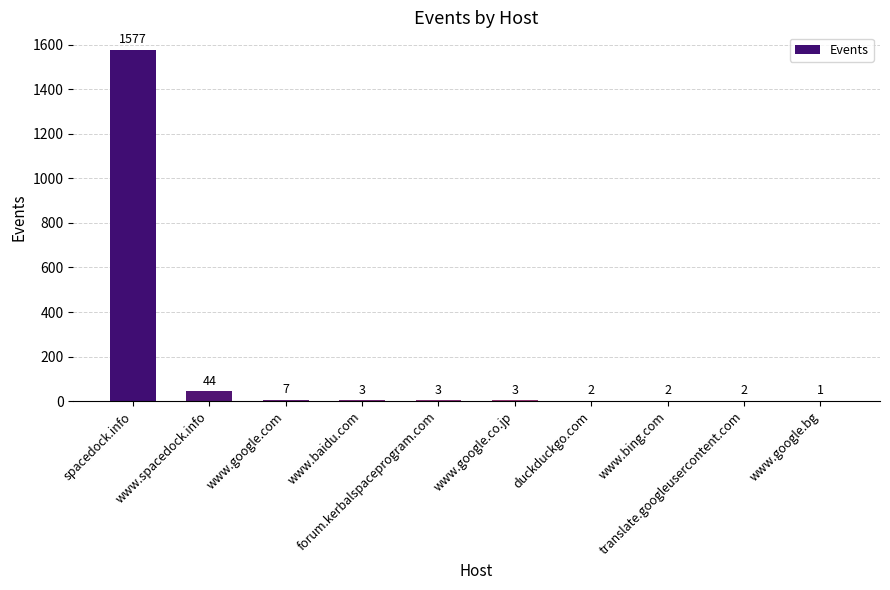

What is the maximum value shown in the chart?

1577